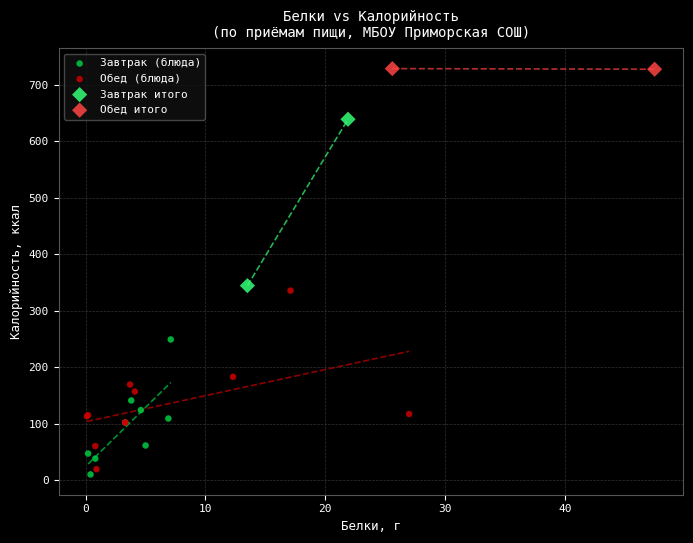

Which series has the largest Y range (max minus min)?

Обед (блюда)